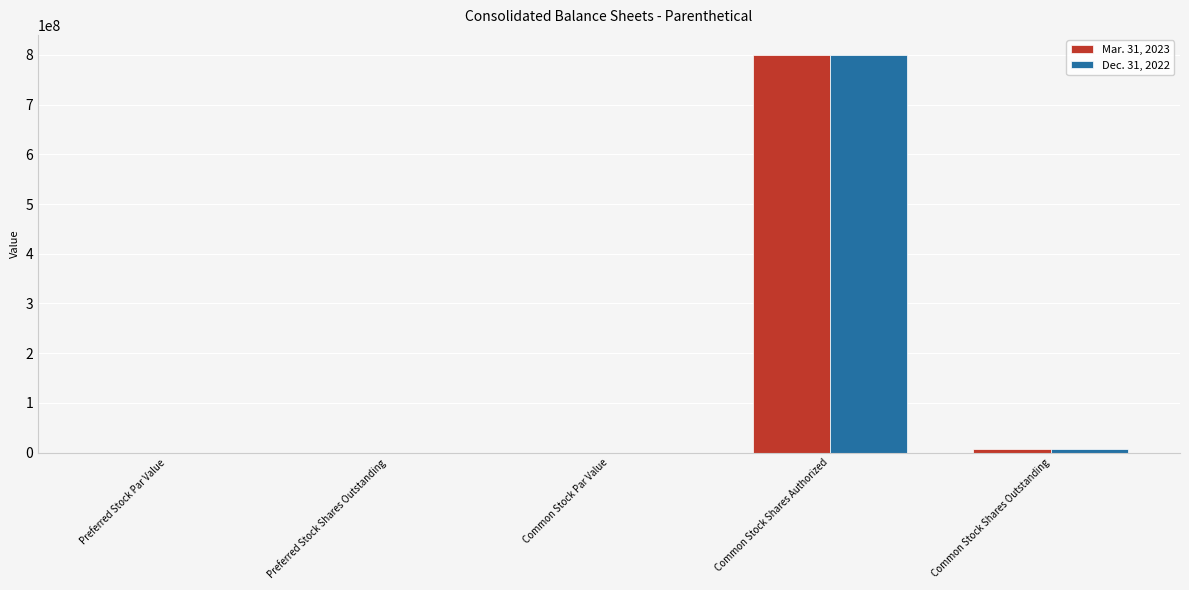

What is the total value across all series at Common Stock Shares Authorized?

1600000000.0